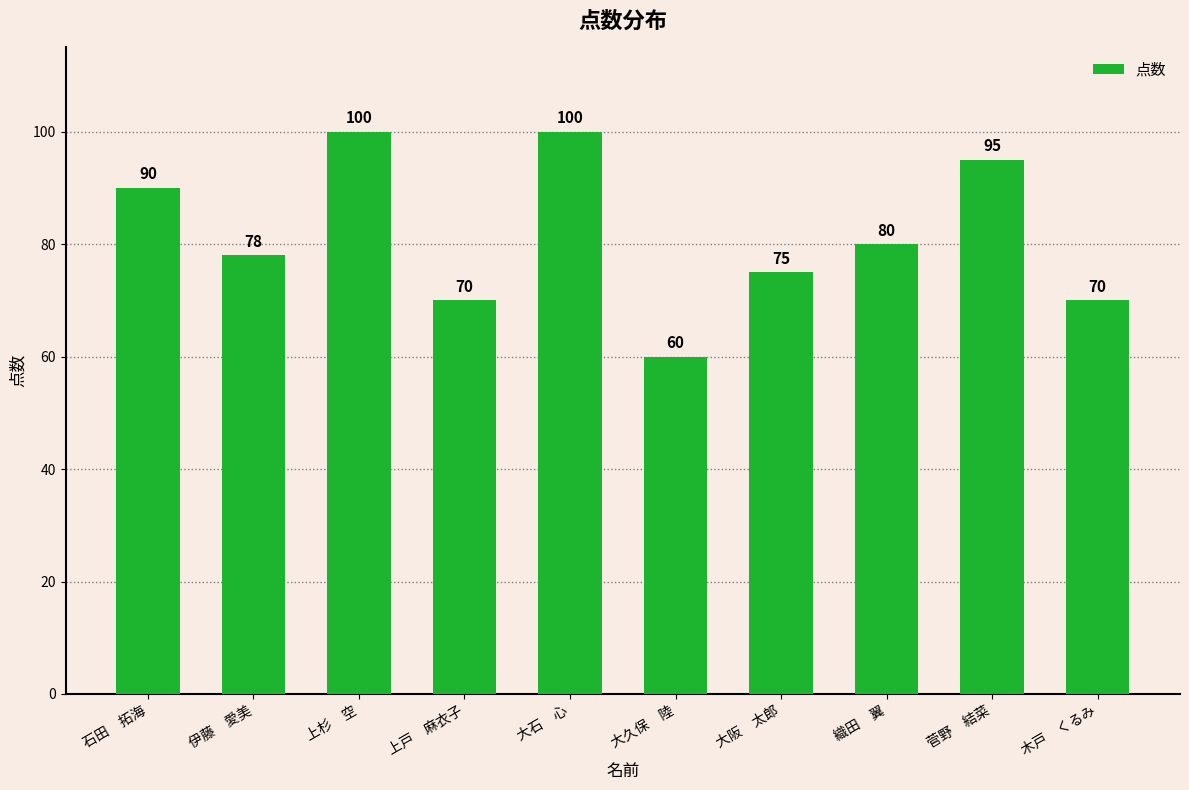

What is the label of the 3rd bar from the right?

織田　翼